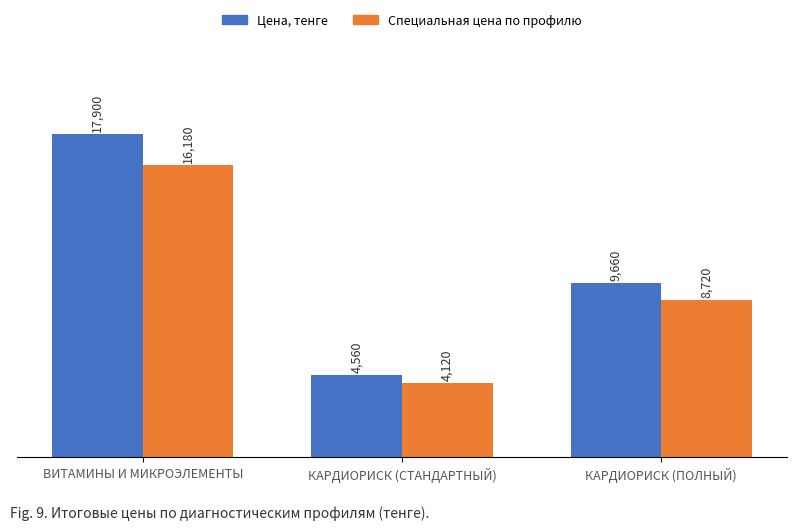

At which label is Цена, тенге closest to 11230?

КАРДИОРИСК (ПОЛНЫЙ)